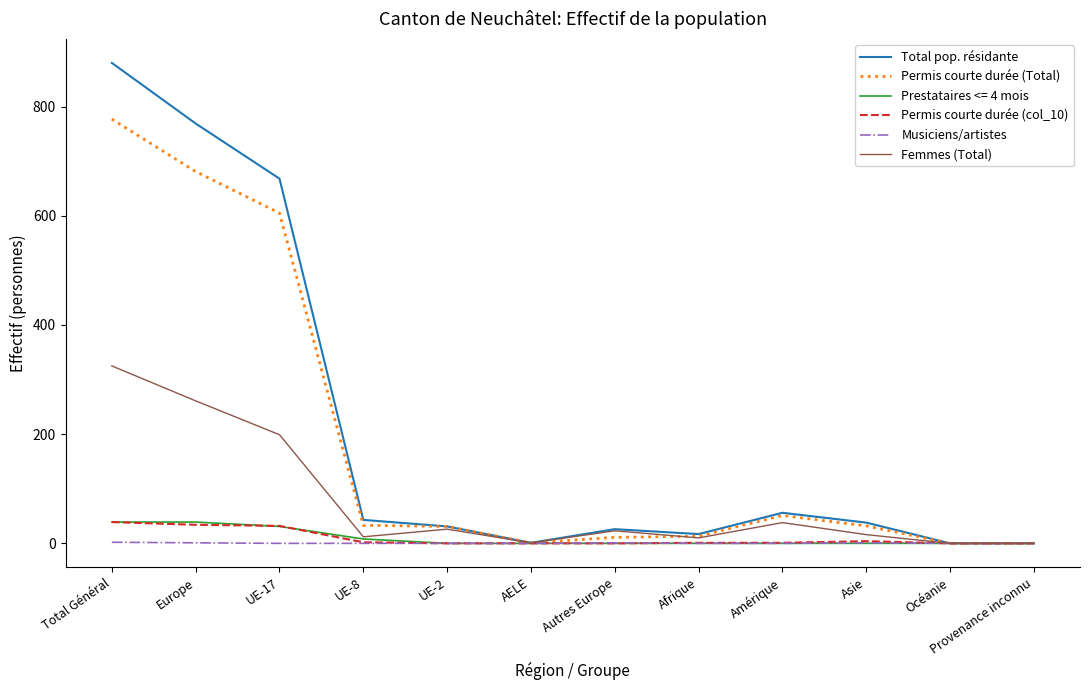

Which series changed the most between Total Général and Amérique?

Total pop. résidante